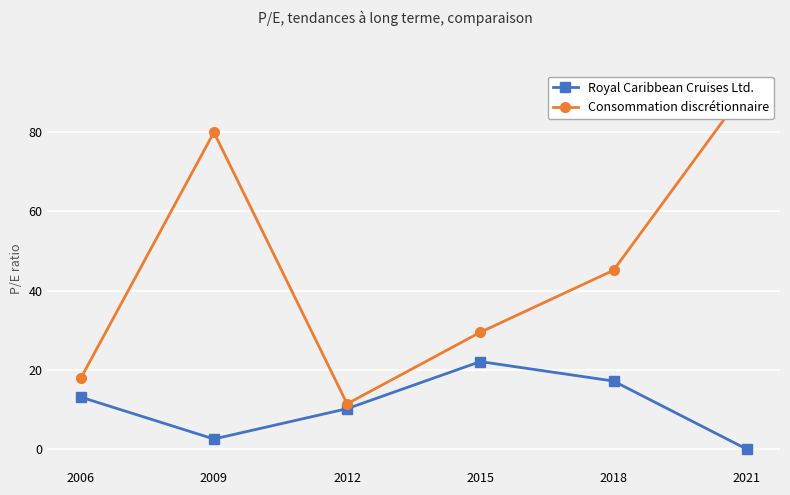

What are all the series names shown in the legend?

Royal Caribbean Cruises Ltd., Consommation discrétionnaire